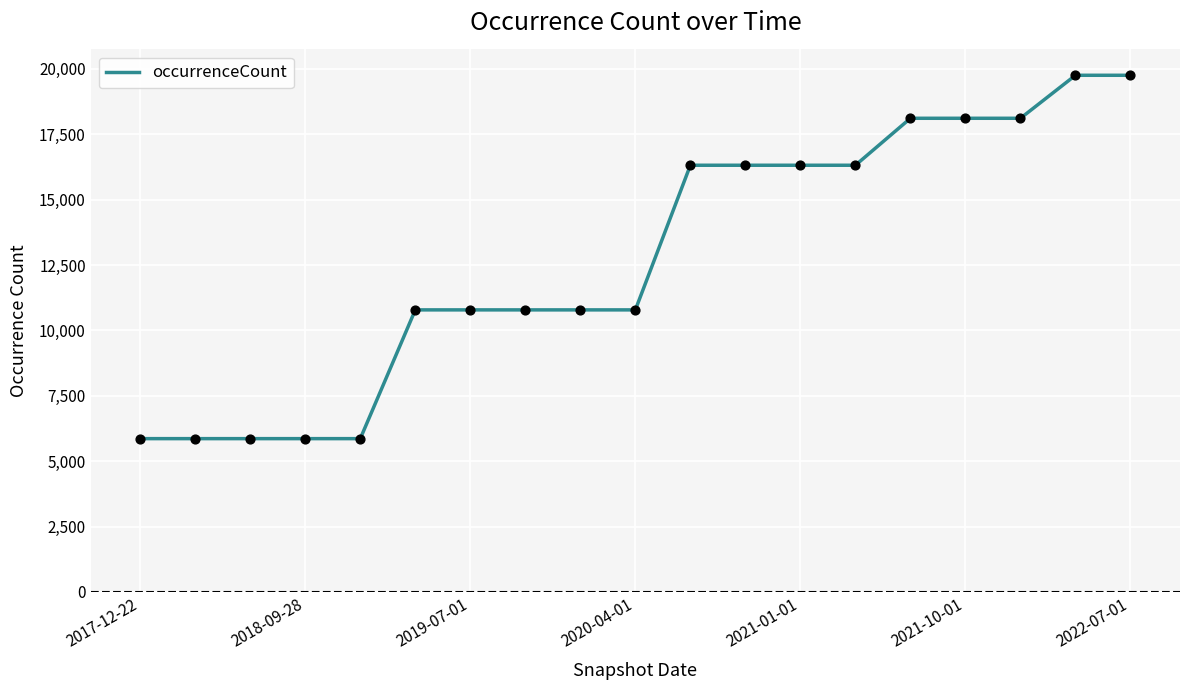

What is the difference between the maximum and minimum values?

13893